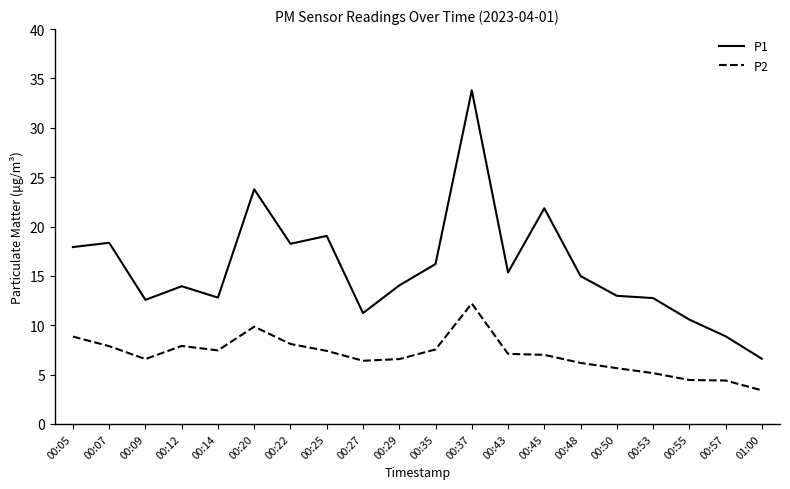

Is it true that P1 equals 29.0 at 00:35?

False